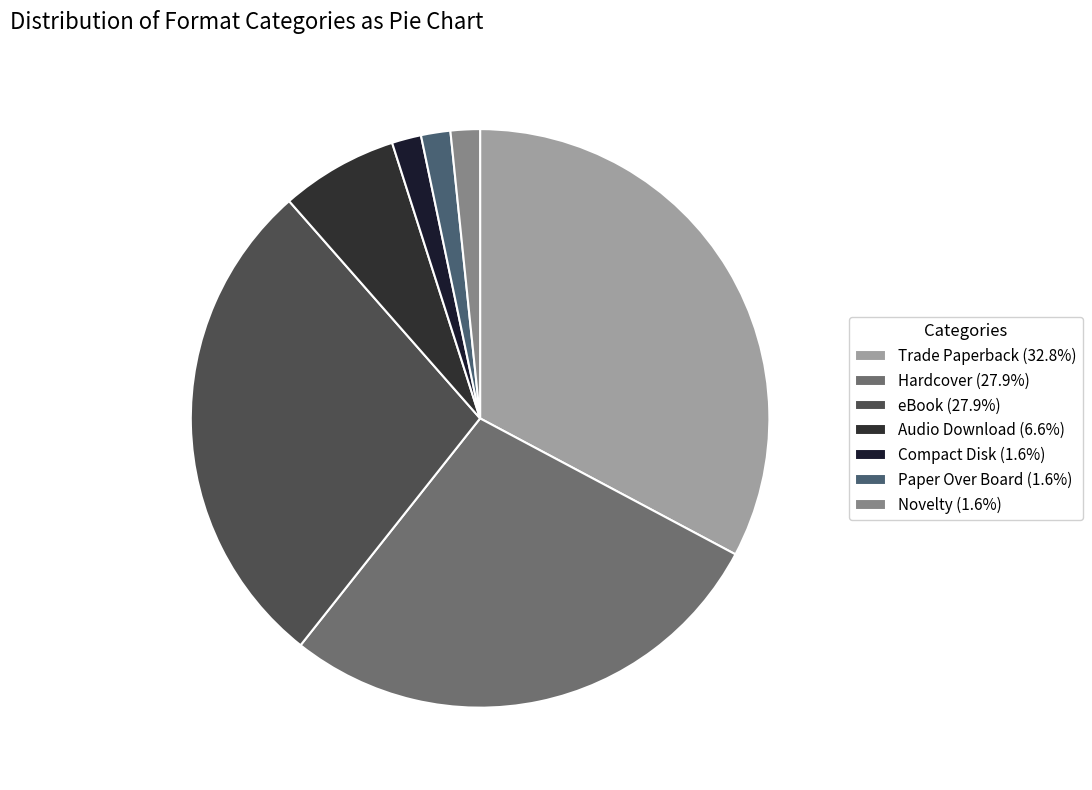

Which slice is the smallest?

Compact Disk